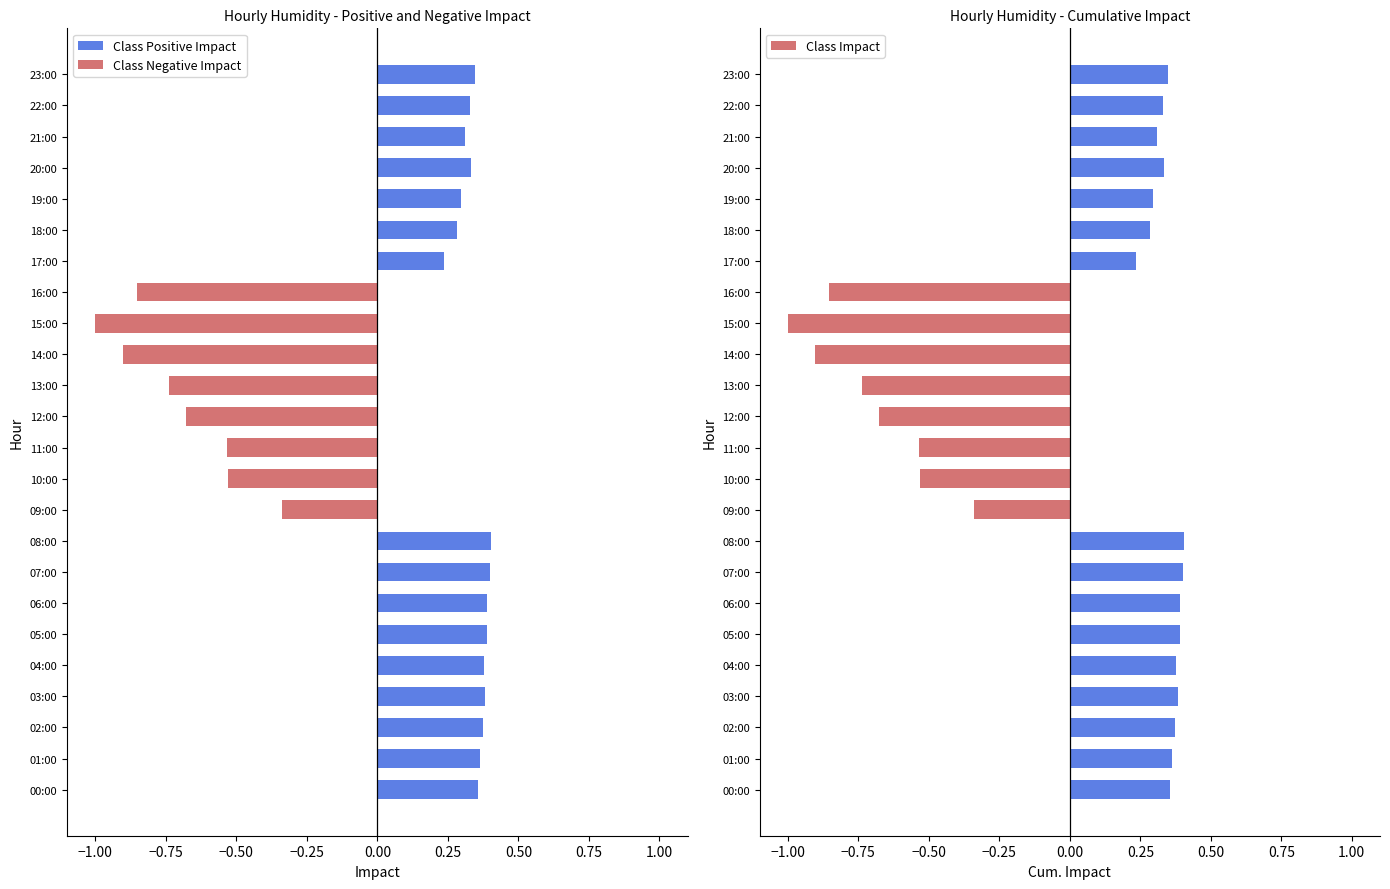

What are all the series names shown in the legend?

Class Positive Impact, Class Negative Impact, Class Impact